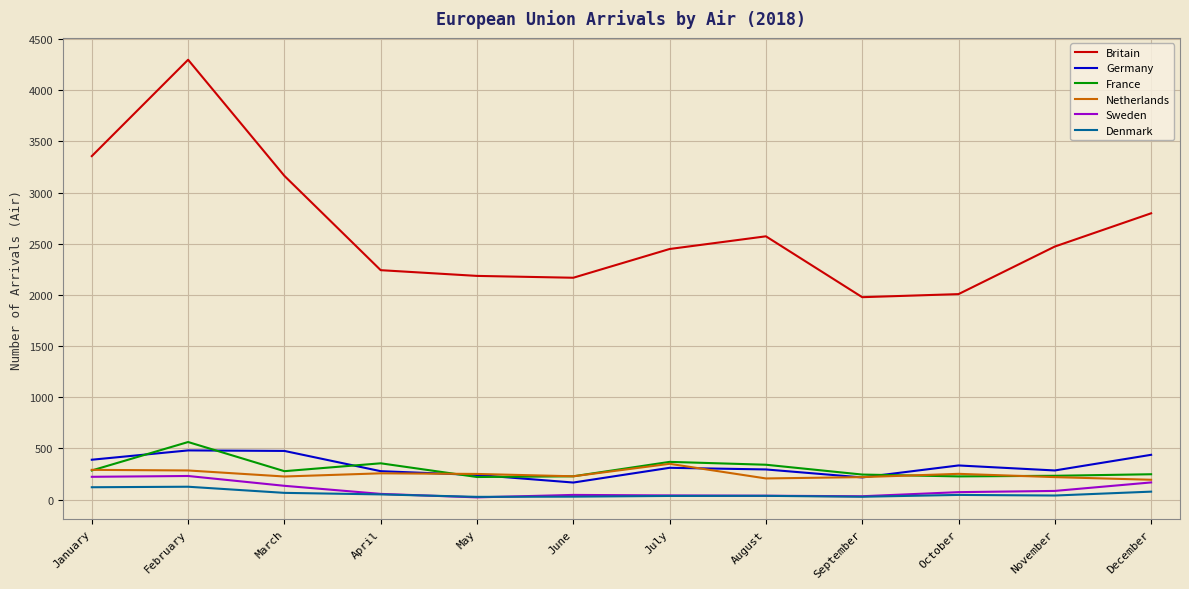

Which series has the largest range (max minus min)?

Britain